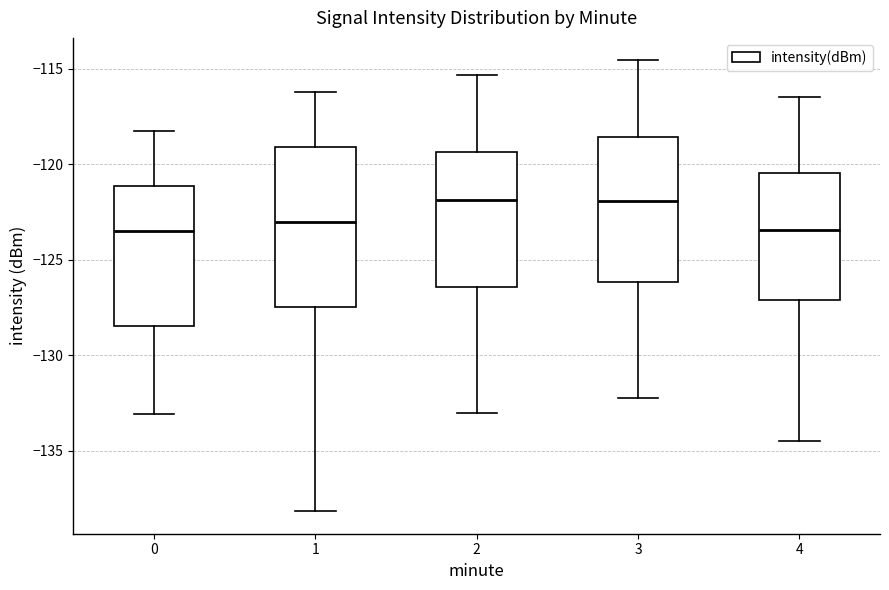

Where does the median line of the box at x = 4 sit on the y-axis? The values are not printed on the chart, so give them approximately, as read against the axis.

-123.5